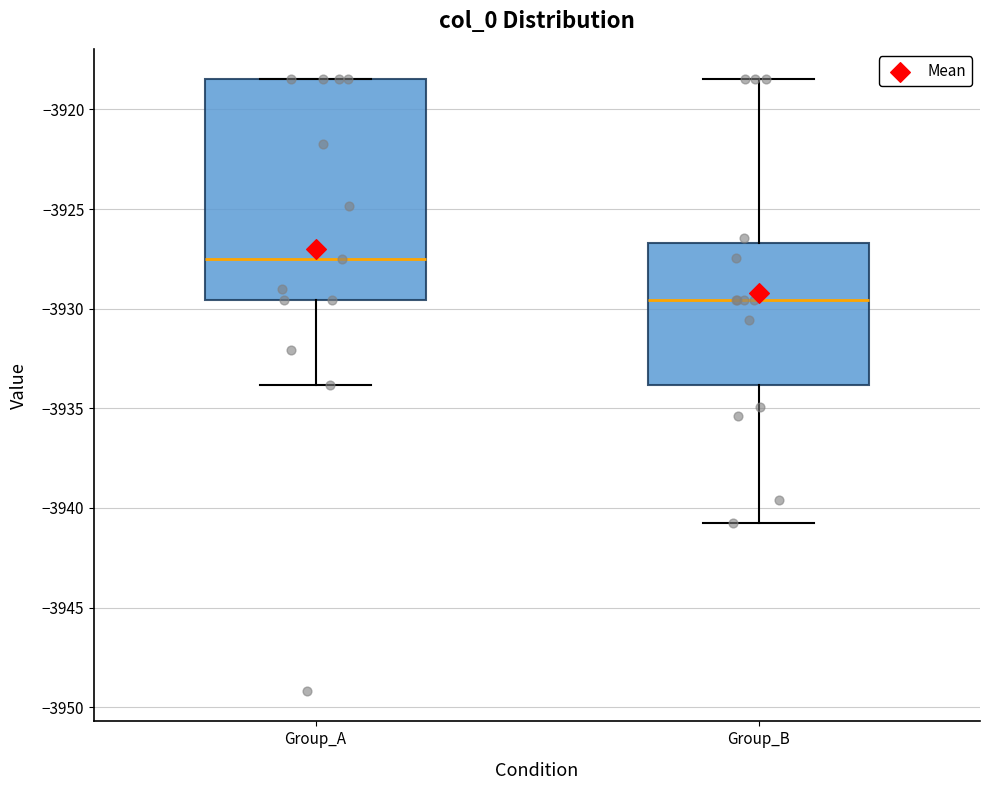

Where does the median line of the box for Group_A sit on the y-axis? The values are not printed on the chart, so give them approximately, as read against the axis.

-3927.5